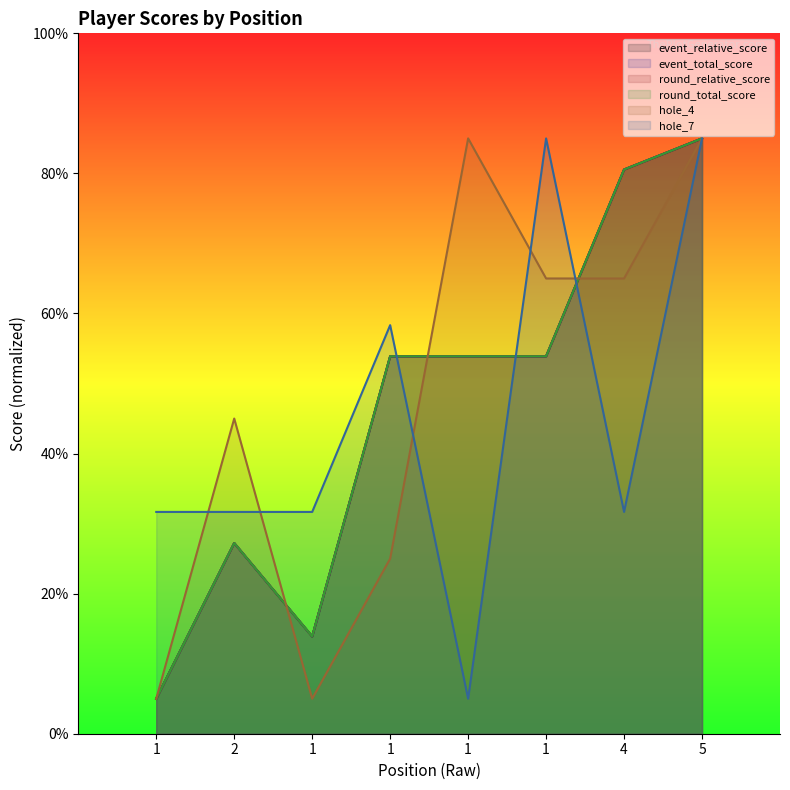

What is the smallest value displayed?

5.0